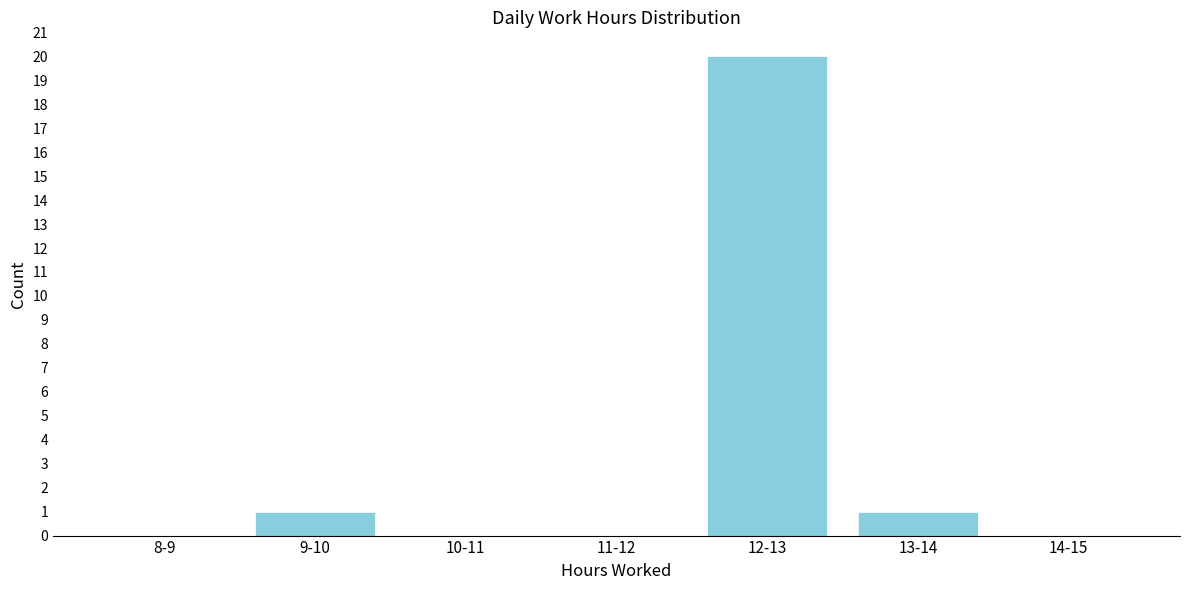

Reading left to right, extract all data points from this chart.

8-9=0	9-10=1	10-11=0	11-12=0	12-13=20	13-14=1	14-15=0